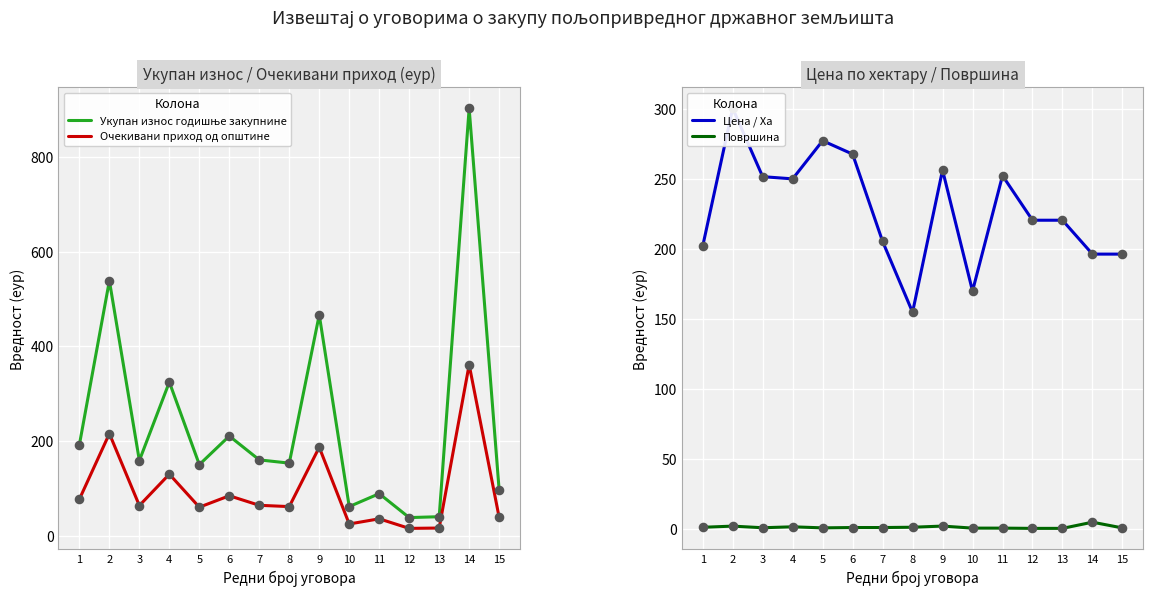

Which series has the widest spread of Y values?

Укупан износ годишње закупнине